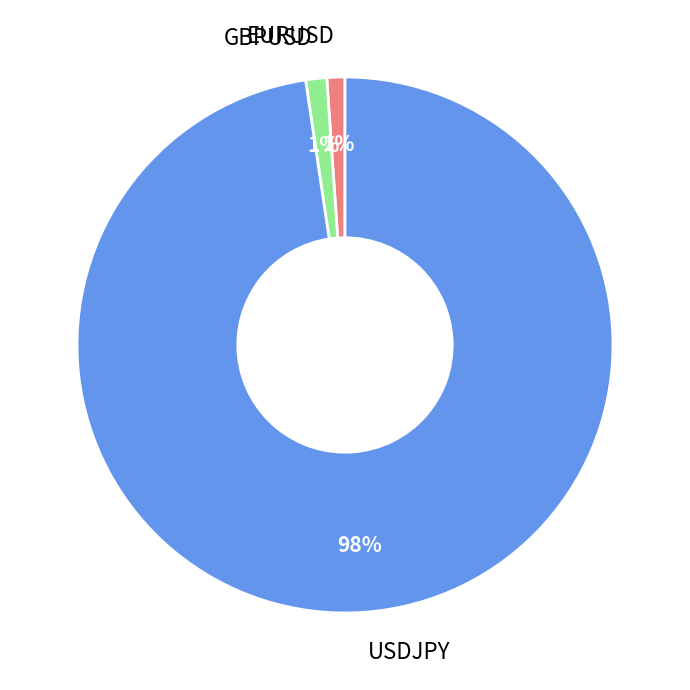

Is there a majority slice in this chart?

Yes